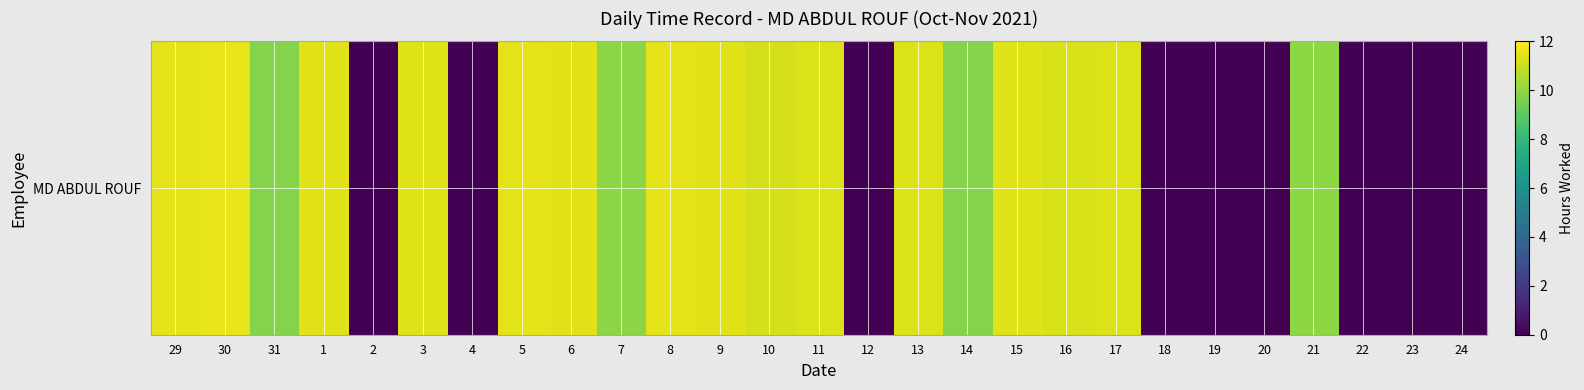

Reading left to right, transcribe all the data shown in this chart.

11.5	11.6	9.8	11.5	0.0	11.4	0.0	11.5	11.5	9.9	11.5	11.5	11.2	11.3	0.0	11.4	9.8	11.4	11.3	11.4	0.0	0.0	0.0	10.0	0.0	0.0	0.0